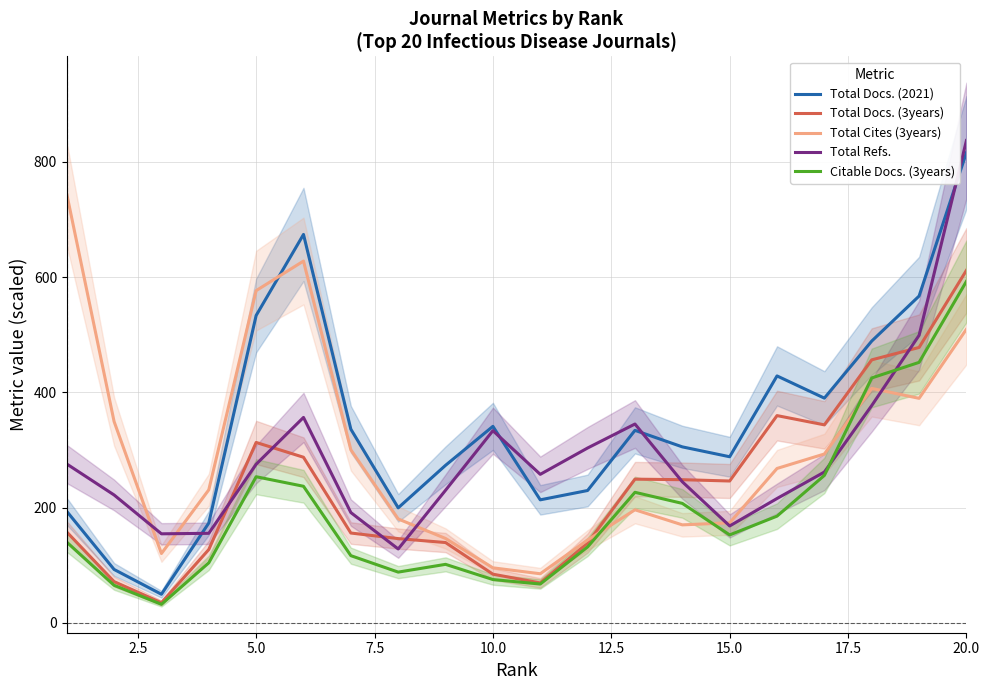

At which label does Total Docs. (2021) first exceed 333?

5.0